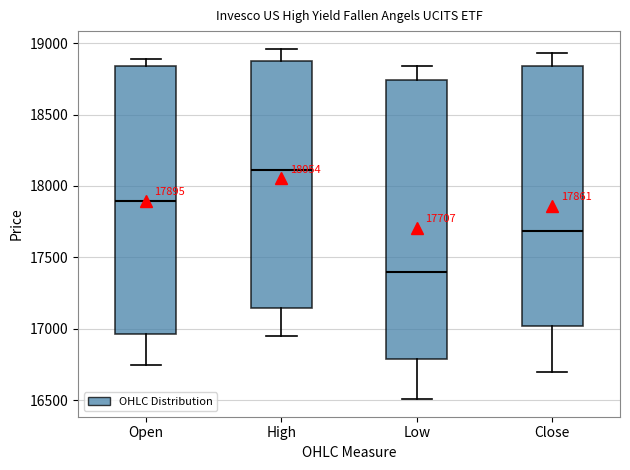

Which box is the tallest, from its lower edge to its upper edge?

Low